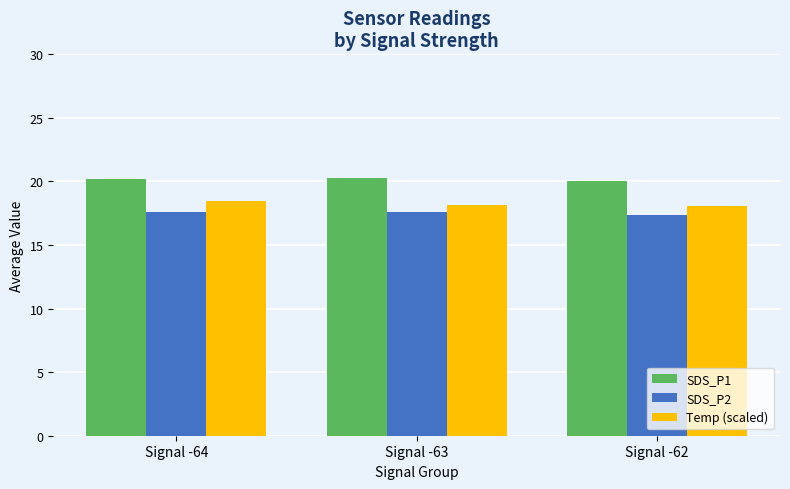

What is the value of the SDS_P1 bar at the 3rd from the left?

20.0